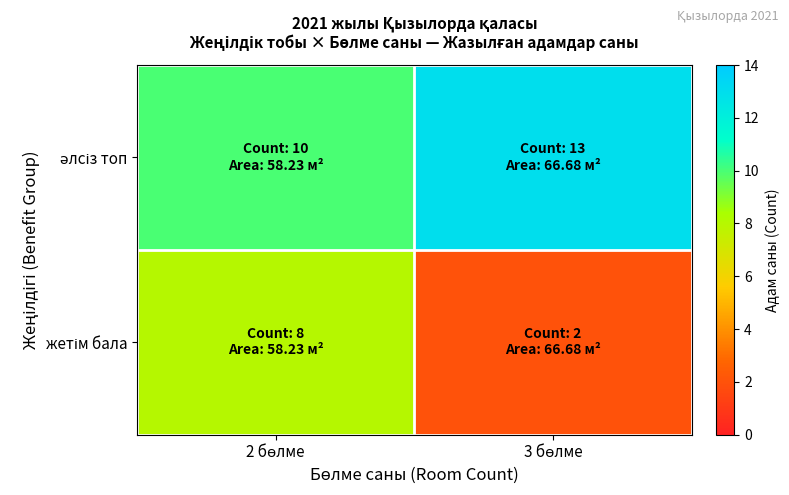

Which label corresponds to the largest value in the chart?

3 бөлме